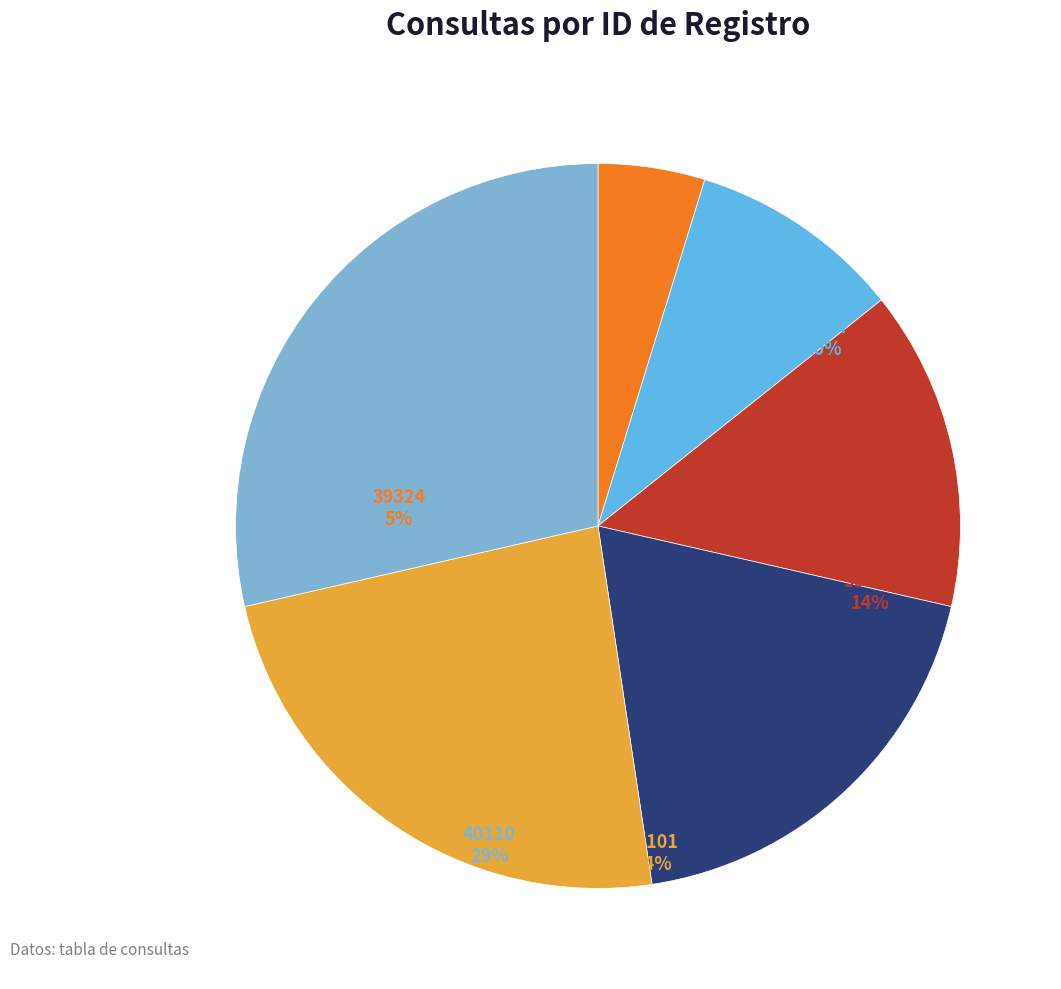

What percentage is the 39324 slice, to the nearest percent?

5%